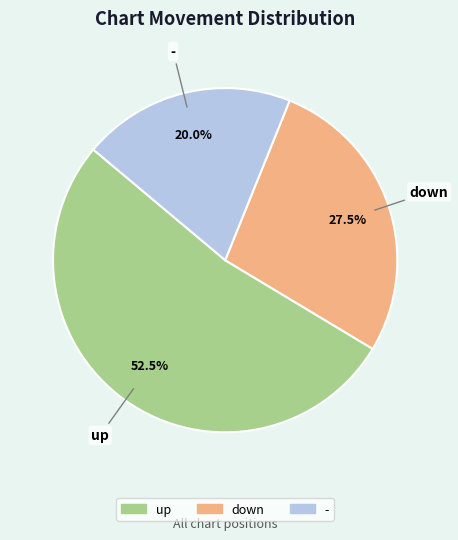

True or false: - accounts for 20% of the total.

True